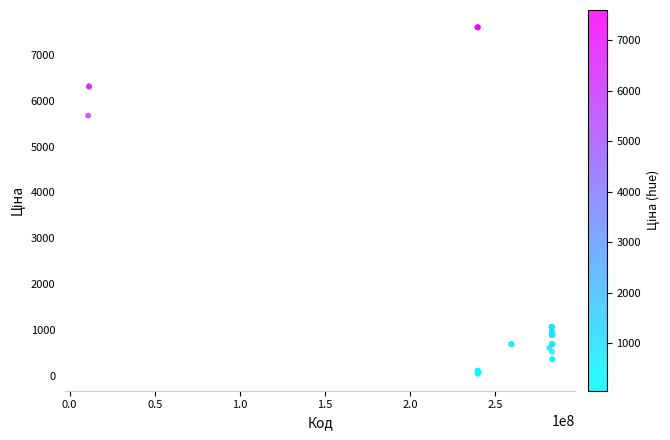

What Y value in the scatter plot is closest to 3826?

5673.8